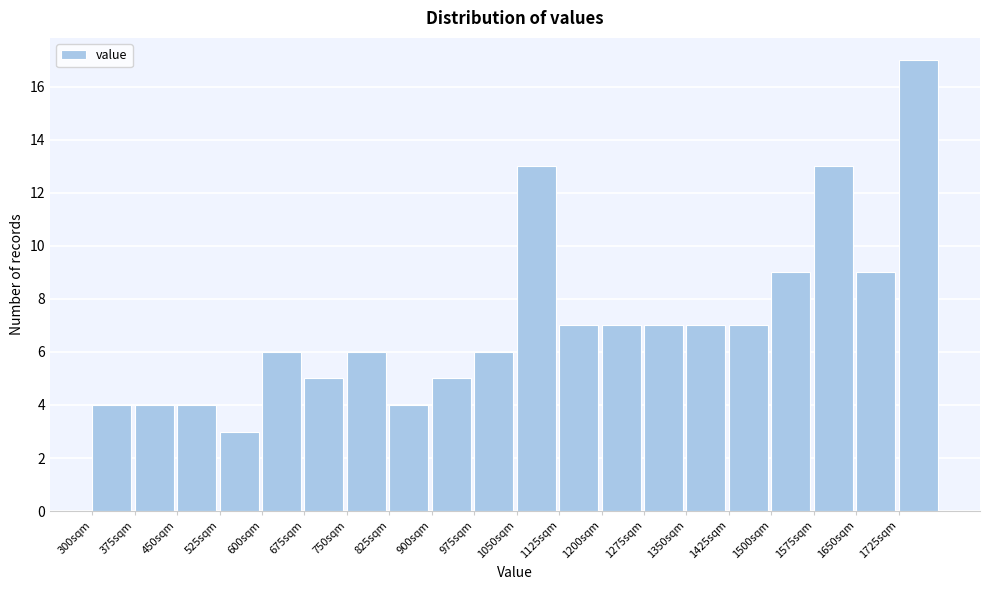

Over which range of the x-axis is the bar tallest?

1725 to 1800